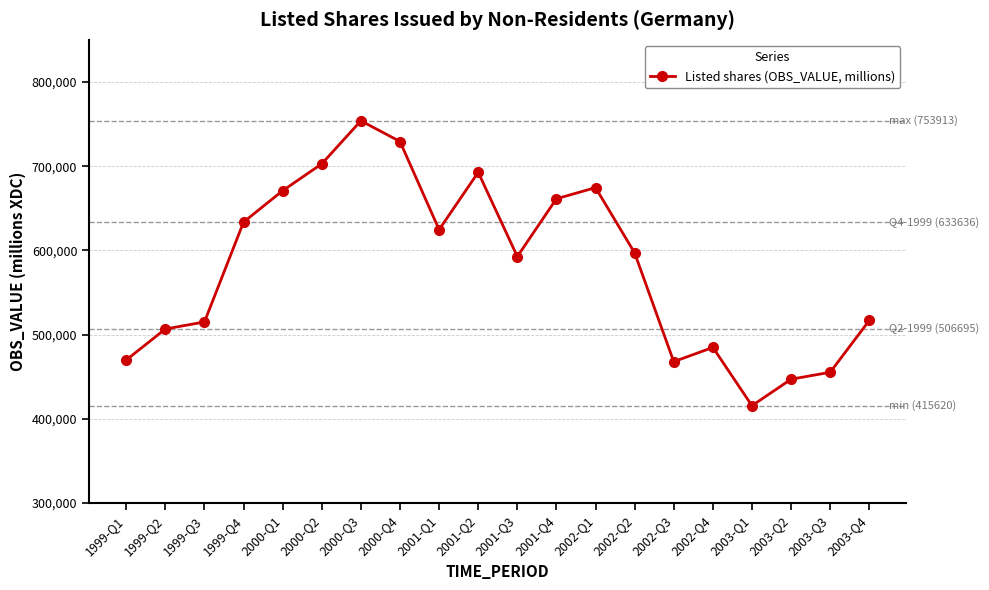

True or false: the data has more than 1 interior local peaks.

True